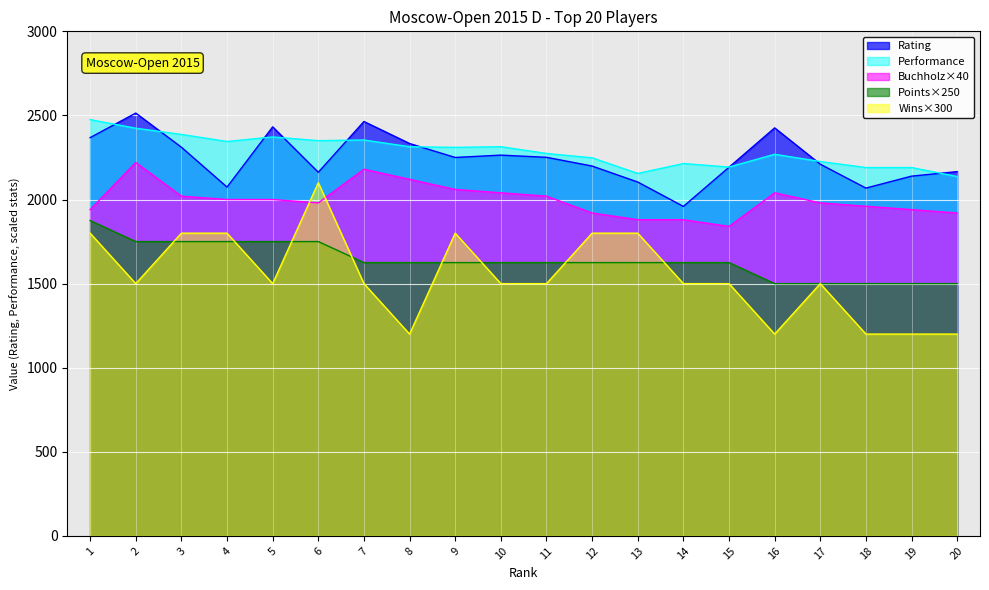

What is the difference between the second highest and minimum values in the Points series?

250